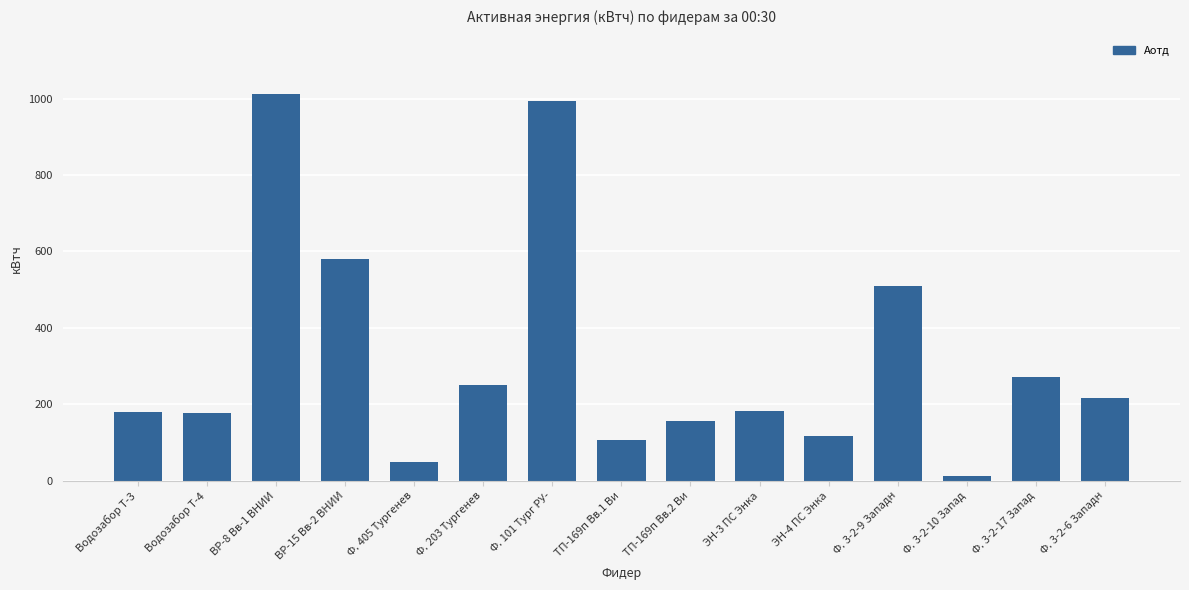

Approximately how many times larger is the value at Ф. 3-2-6 Западн compared to ЭН-3 ПС Энка?

1.2